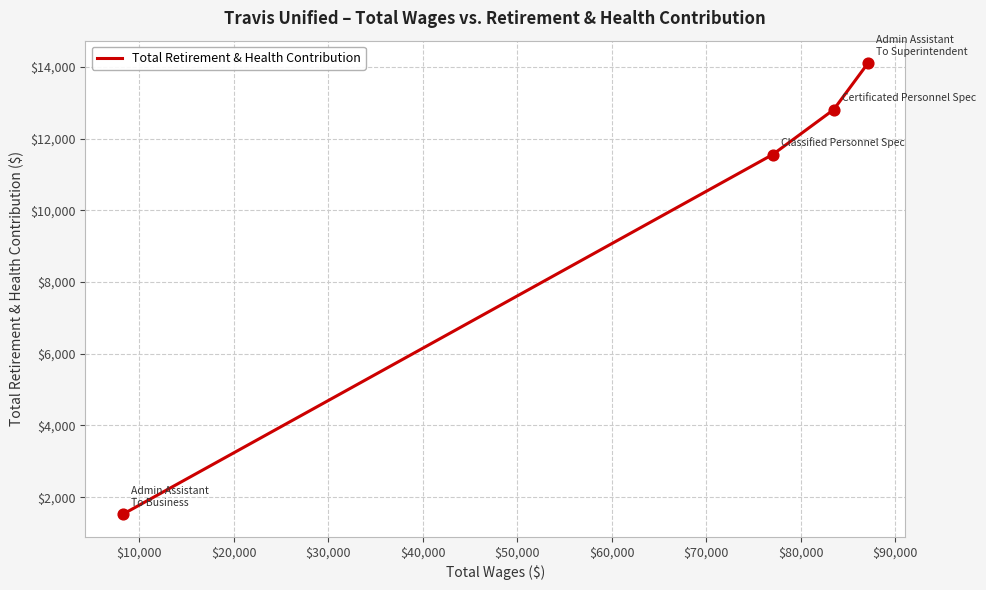

What is the smallest value displayed?

1521